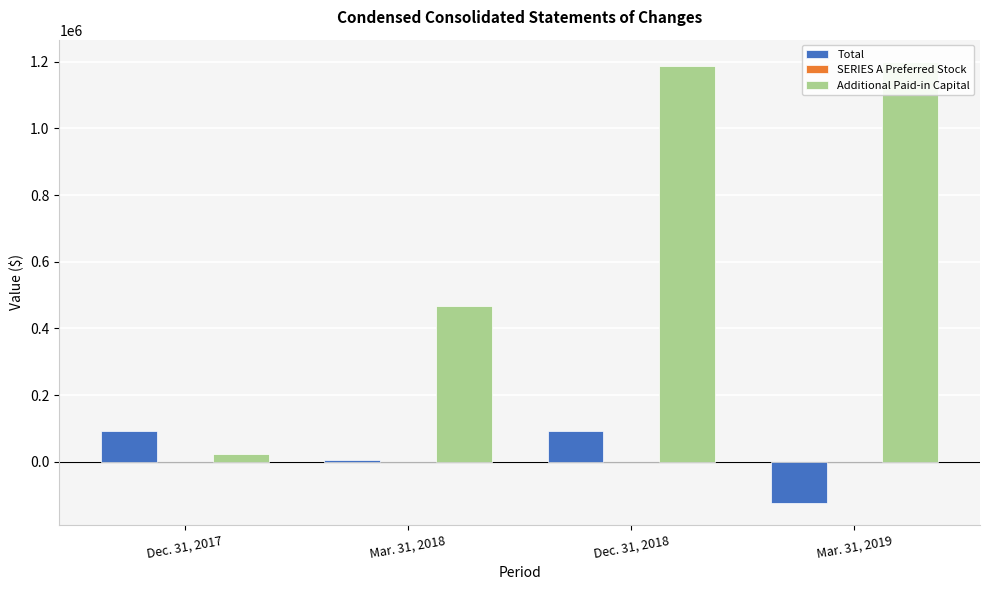

Rank the series at Mar. 31, 2019 from lowest to highest value.

Total, SERIES A Preferred Stock, Additional Paid-in Capital